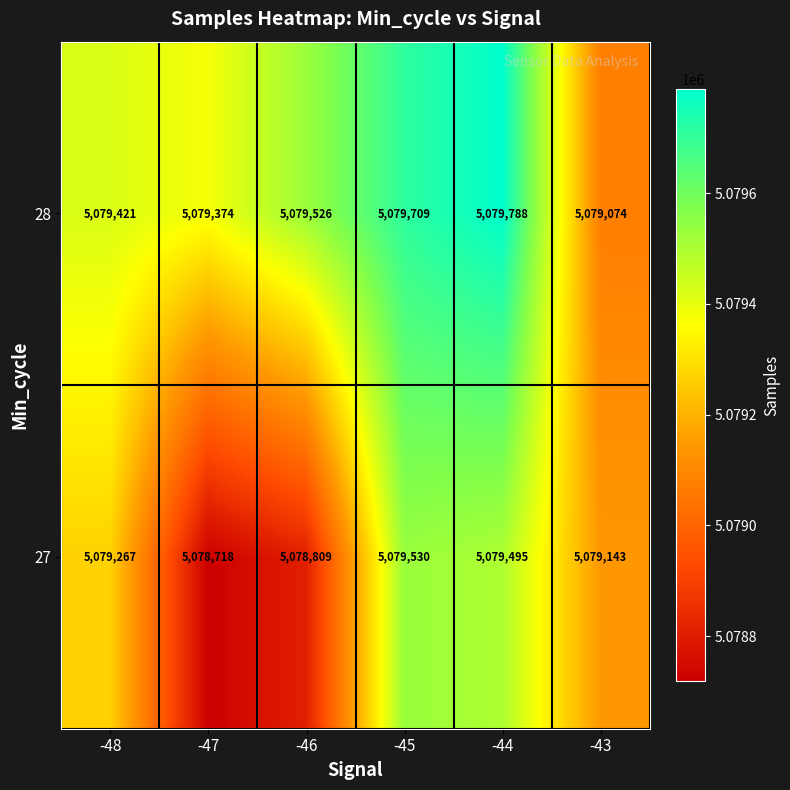

List the series in order of their peak value, lowest first.

27, 28